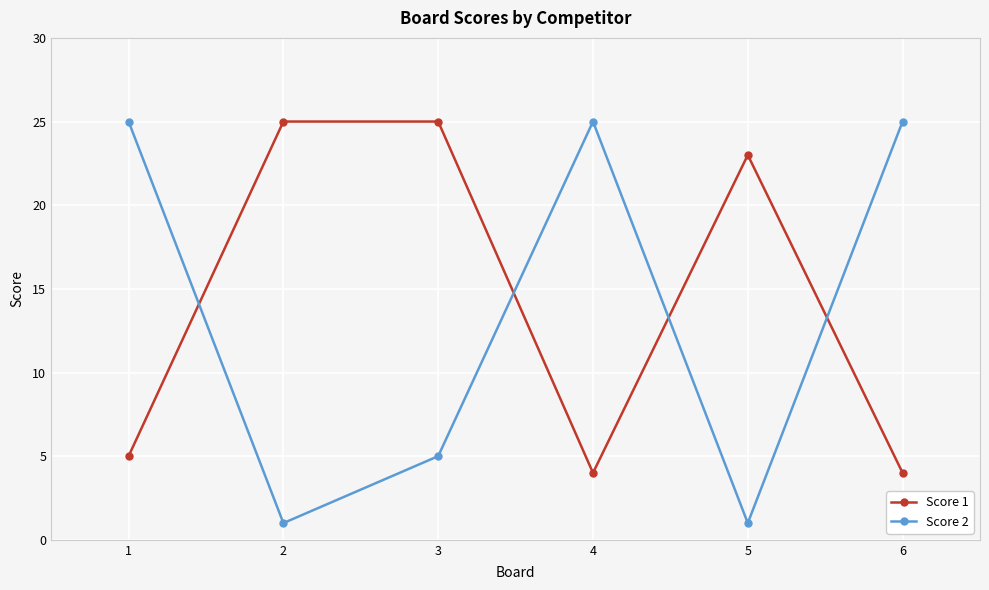

What is the sum of the Score 2 values at 1 and 2?

26